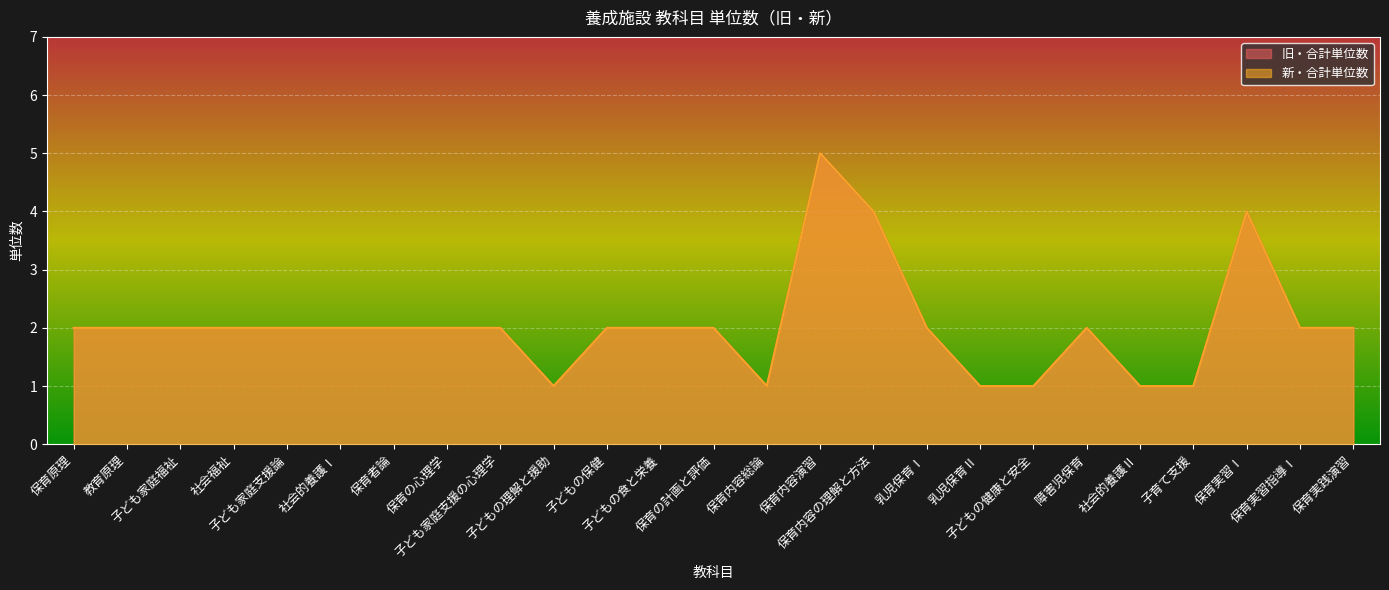

True or false: 旧・合計単位数 and 新・合計単位数 intersect in this chart.

False